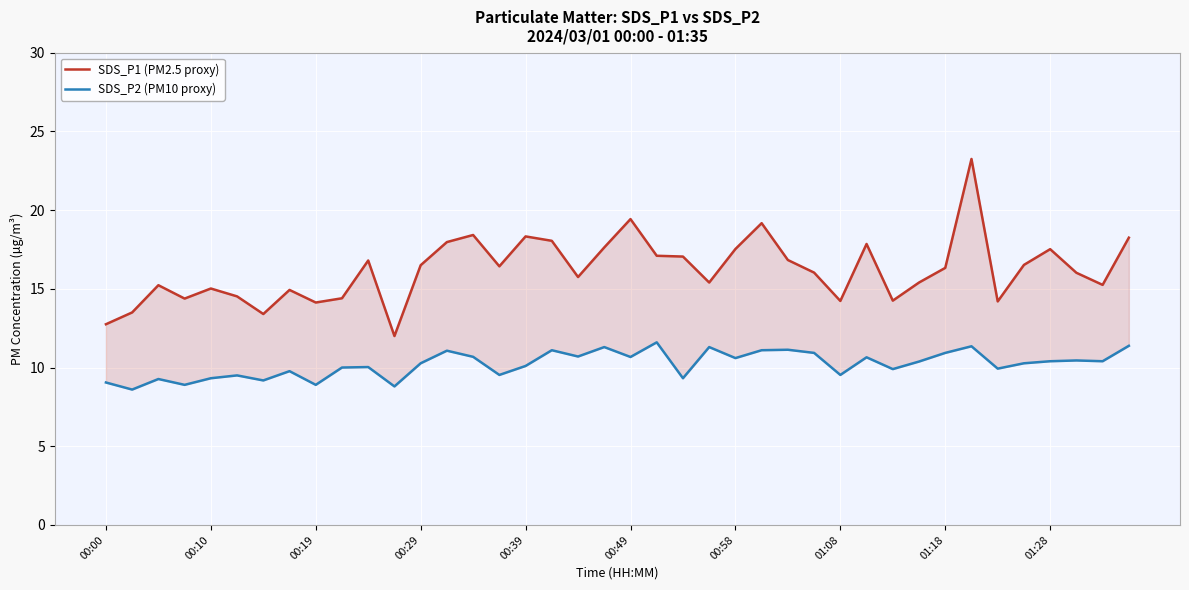

What is the difference between the maximum and second lowest values in the SDS_P1 (PM2.5 proxy) series?

10.5